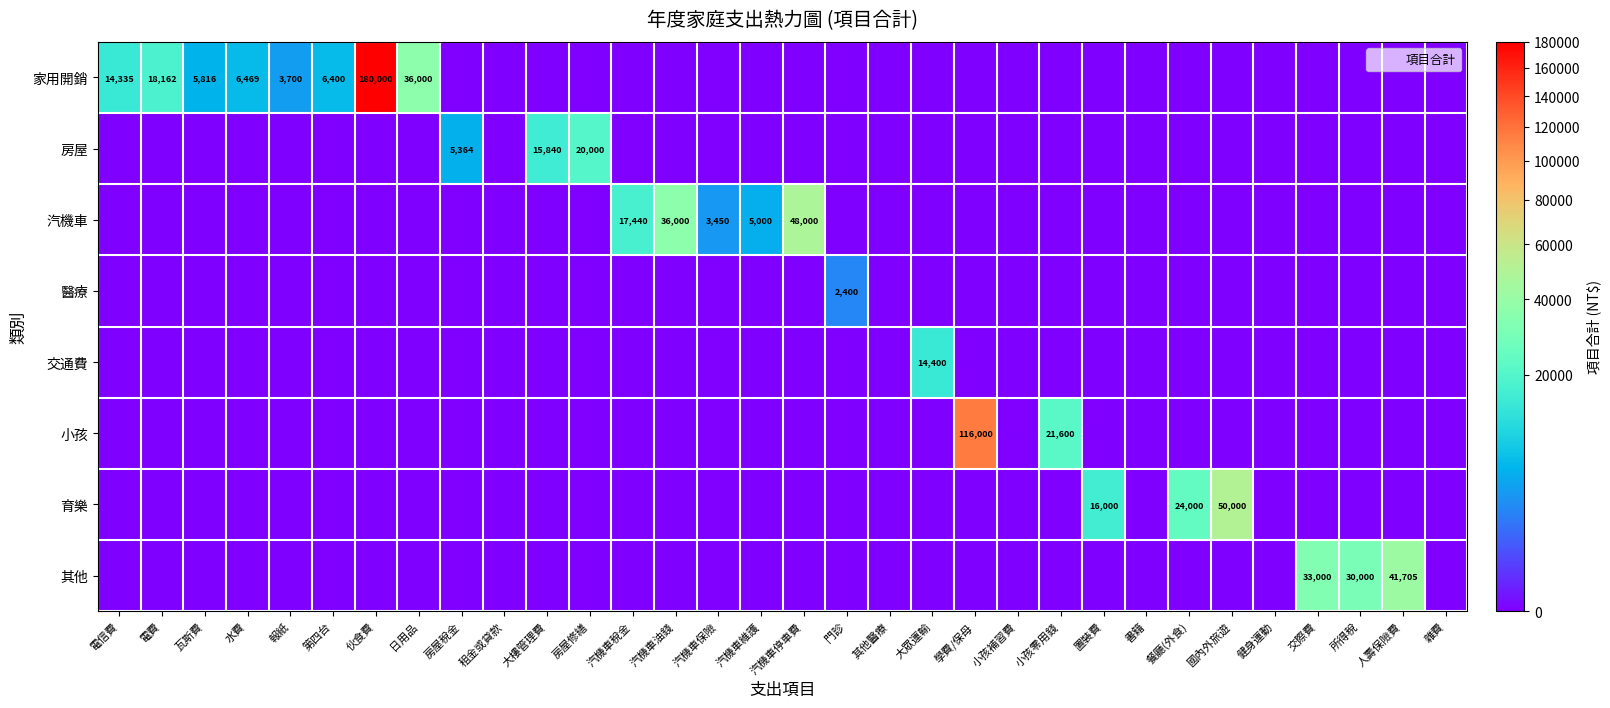

Count the number of categories in the chart.

32